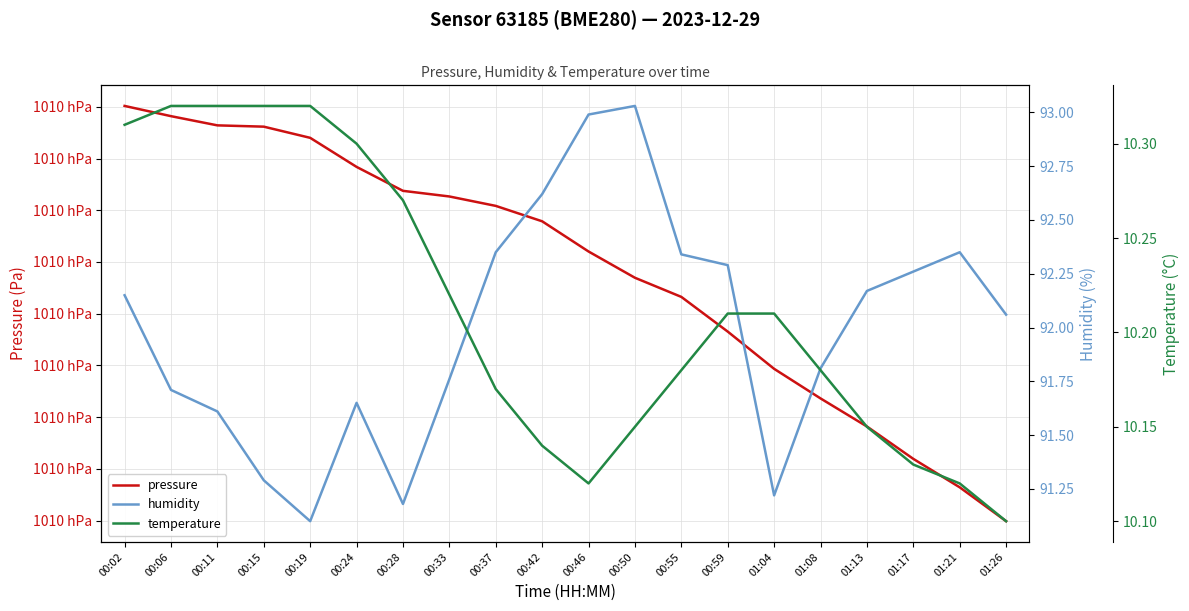

At which category does the chart reach its minimum across all series?

01:26